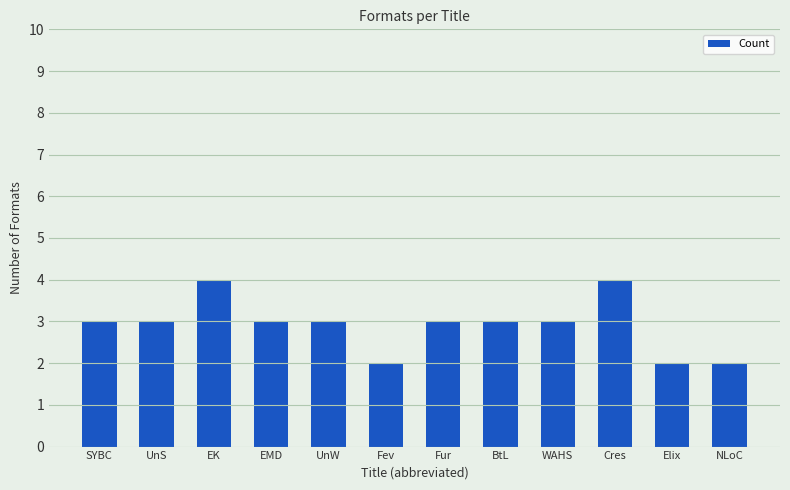

What is the sum of the values at Fur and Fev?

5